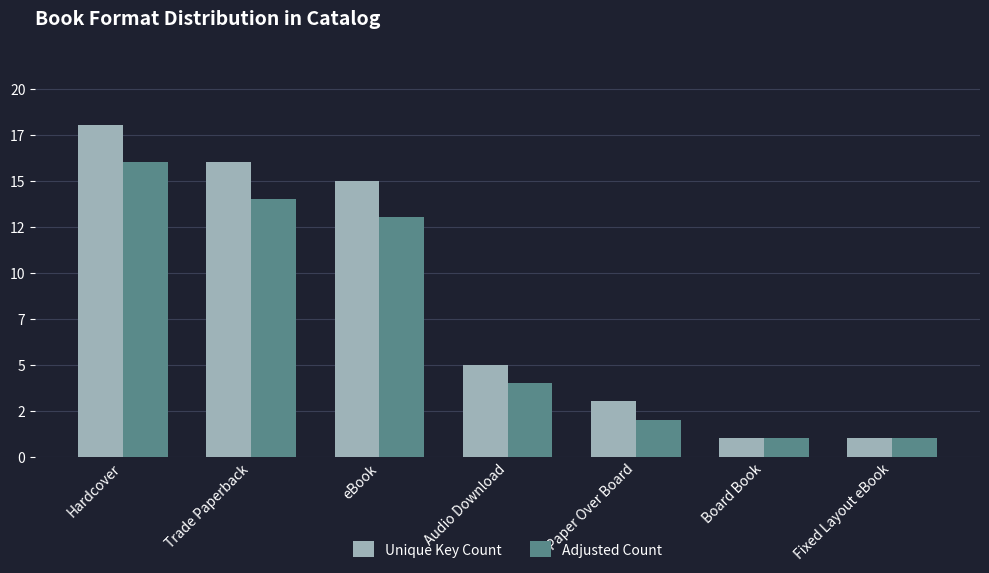

What is the value of the Unique Key Count bar at the 7th from the left?

1